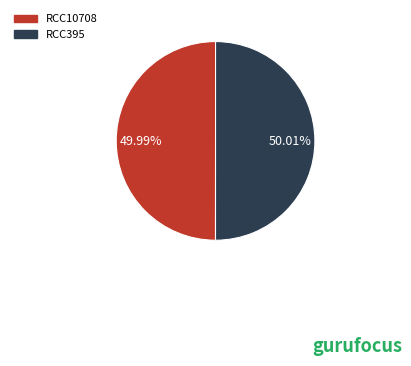

Is there a majority slice in this chart?

Yes